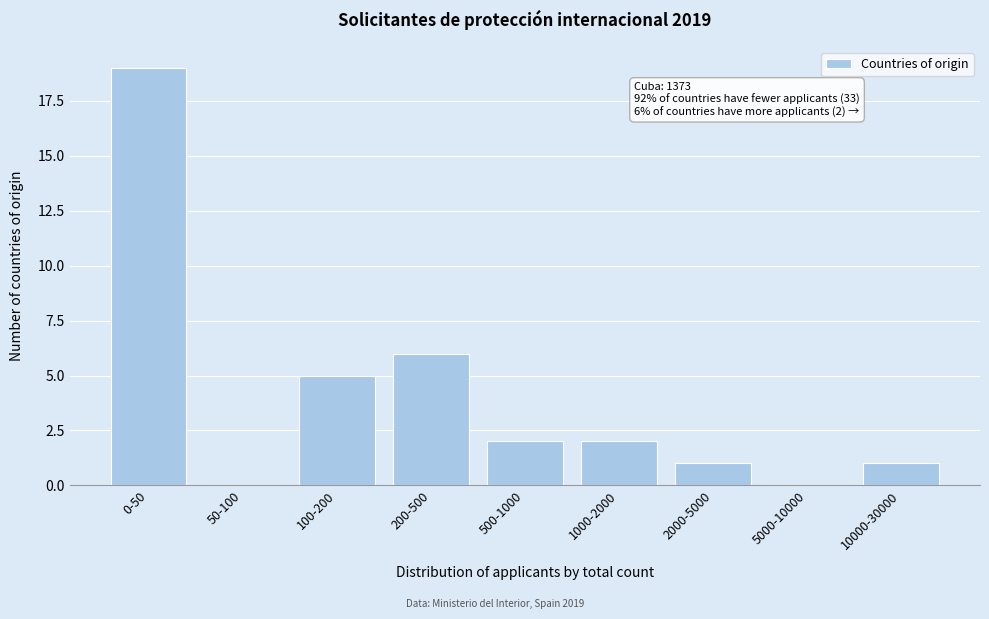

Reading left to right, what are all the values shown in this chart?

0-50=19	50-100=0	100-200=5	200-500=6	500-1000=2	1000-2000=2	2000-5000=1	5000-10000=0	10000-30000=1